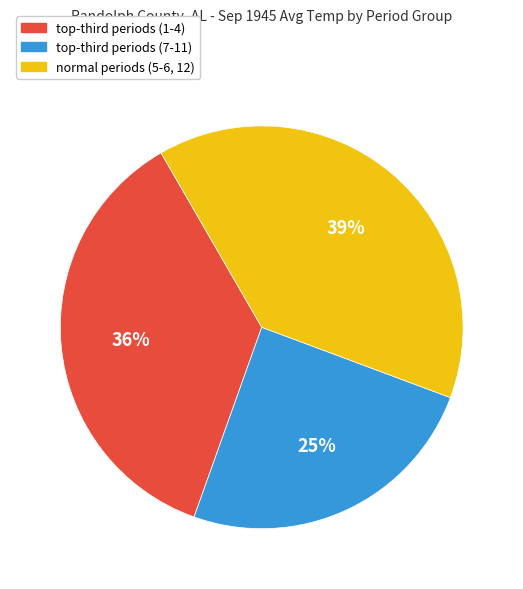

To the nearest percent, what is the average slice percentage?

33%